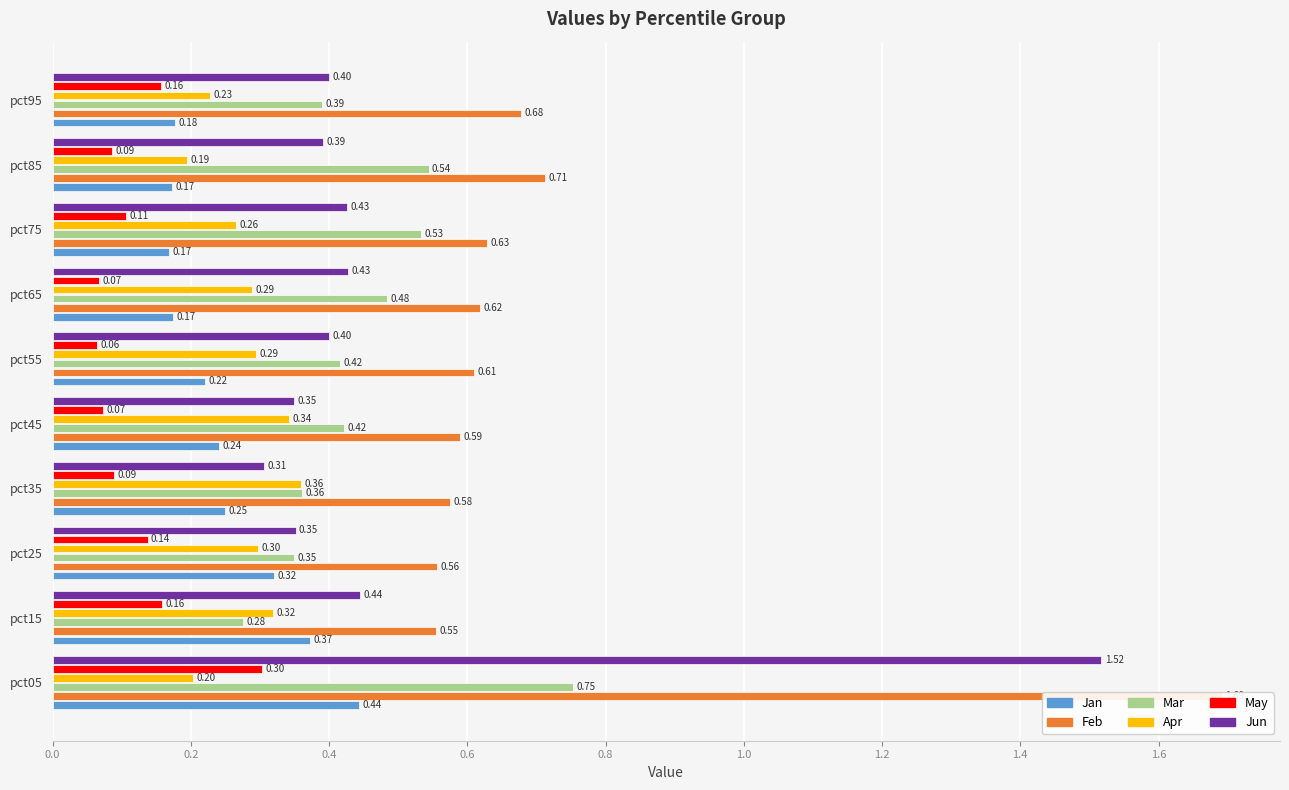

Is the value of Jan at pct75 greater than the value of May at pct55?

Yes